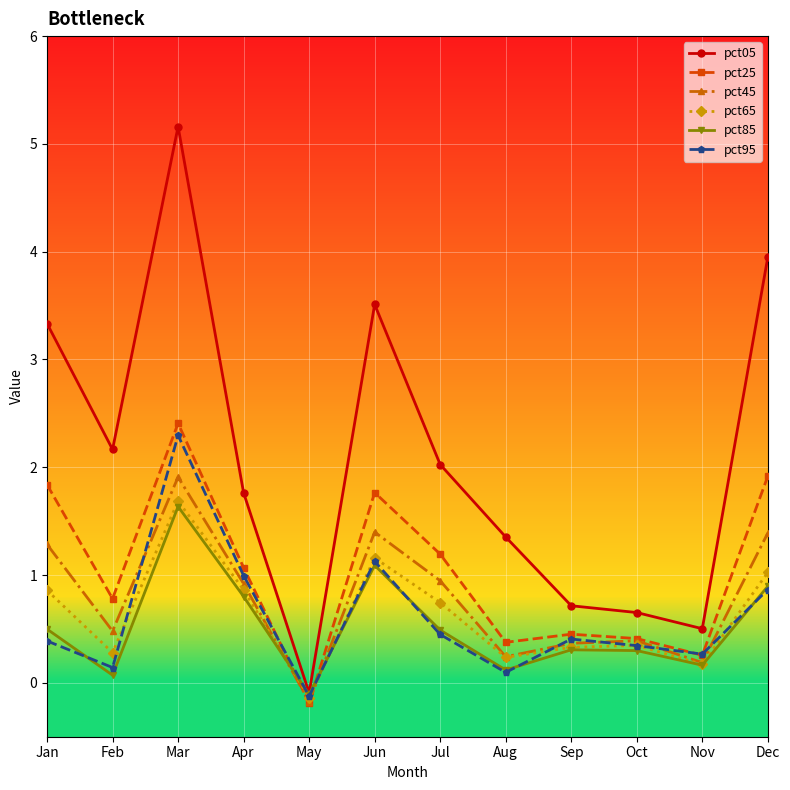

At which category does pct85 reach its first local peak?

Mar